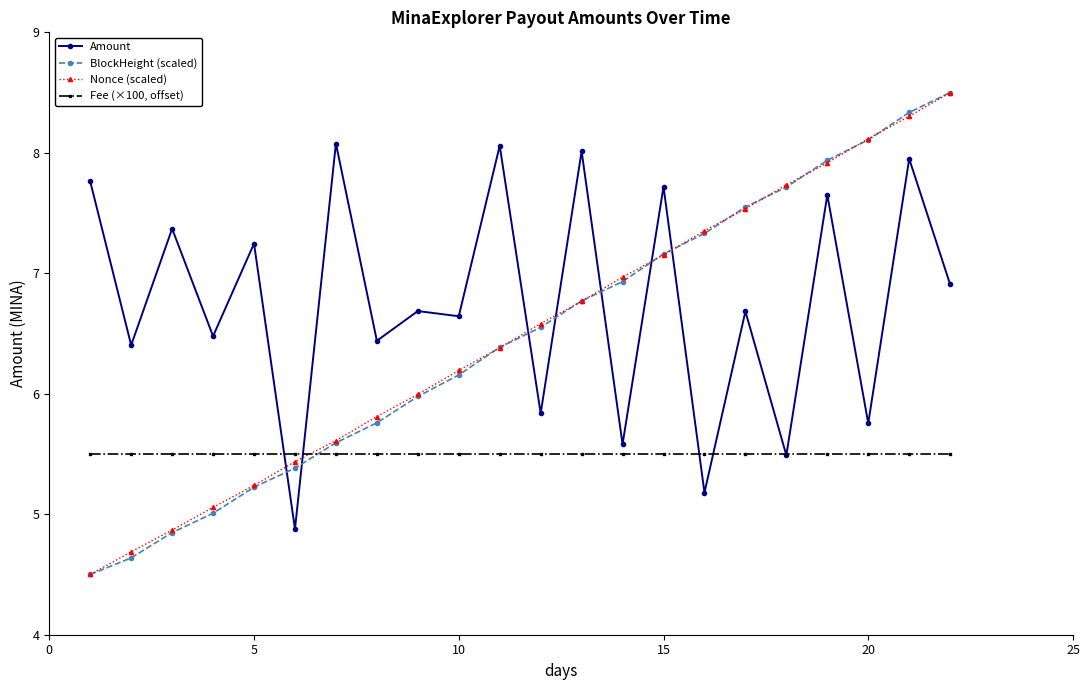

Reading left to right, transcribe all the data shown in this chart.

Amount: 7.8	6.4	7.4	6.5	7.2	4.9	8.1	6.4	6.7	6.6	8.1	5.8	8.0	5.6	7.7	5.2	6.7	5.5	7.7	5.8	8.0	6.9
BlockHeight (scaled): 4.5	4.6	4.8	5.0	5.2	5.4	5.6	5.8	6.0	6.2	6.4	6.6	6.8	6.9	7.2	7.3	7.5	7.7	7.9	8.1	8.3	8.5
Nonce (scaled): 4.5	4.7	4.9	5.1	5.2	5.4	5.6	5.8	6.0	6.2	6.4	6.6	6.8	7.0	7.2	7.4	7.5	7.7	7.9	8.1	8.3	8.5
Fee (×100, offset): 5.5	5.5	5.5	5.5	5.5	5.5	5.5	5.5	5.5	5.5	5.5	5.5	5.5	5.5	5.5	5.5	5.5	5.5	5.5	5.5	5.5	5.5